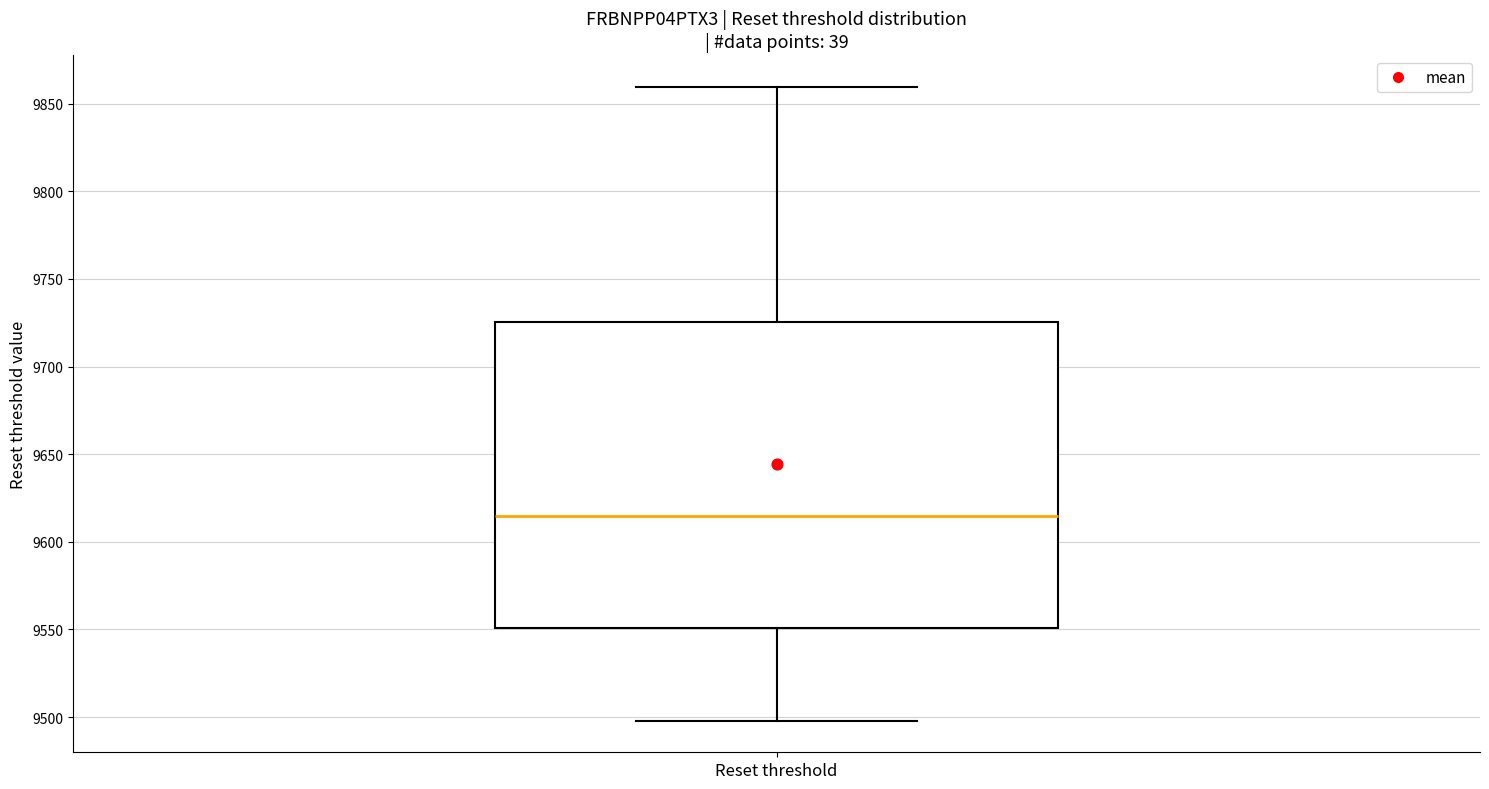

Transcribe this box plot: give where the median line is, the range the box spans, and where the two whiskers end, as read against the y-axis. The values are not printed on the chart, so give them approximately, as read against the axis.

median 9615, box 9550 to 9725, whiskers 9500 to 9860